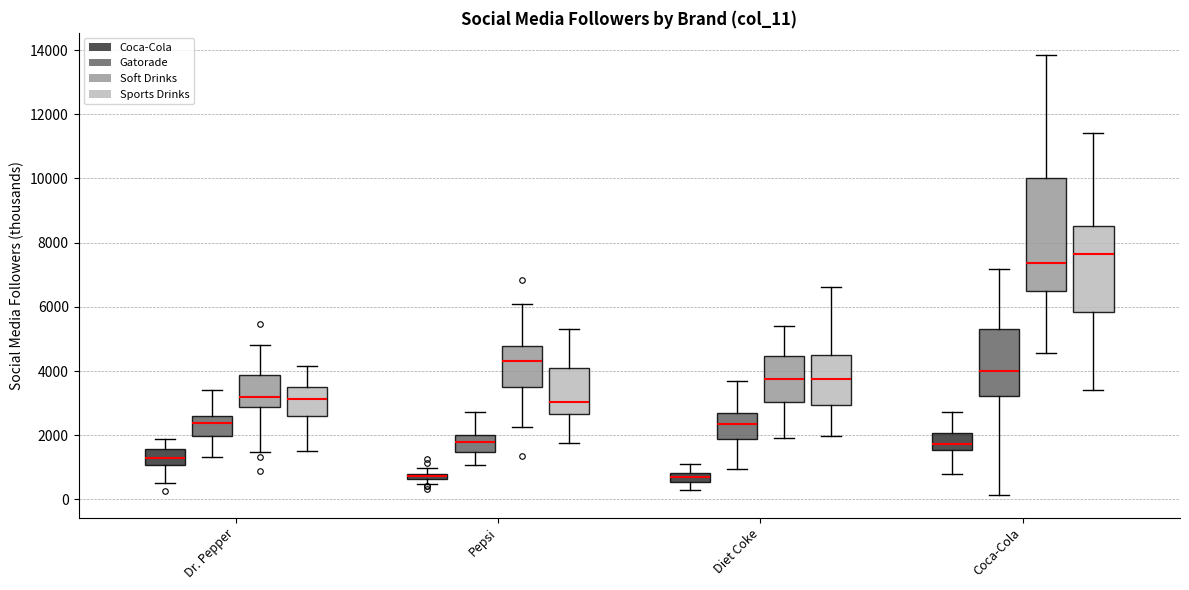

Where is the lower edge of the box for Pepsi (Coca-Cola) on the y-axis? The values are not printed on the chart, so give them approximately, as read against the axis.

600